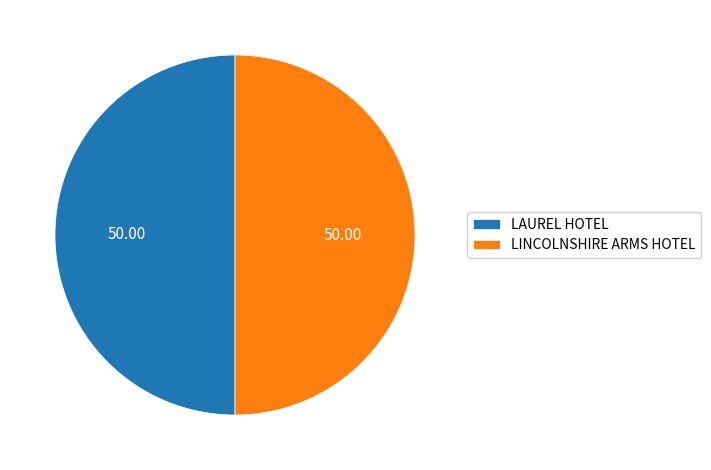

True or false: LINCOLNSHIRE ARMS HOTEL accounts for 57% of the total.

False